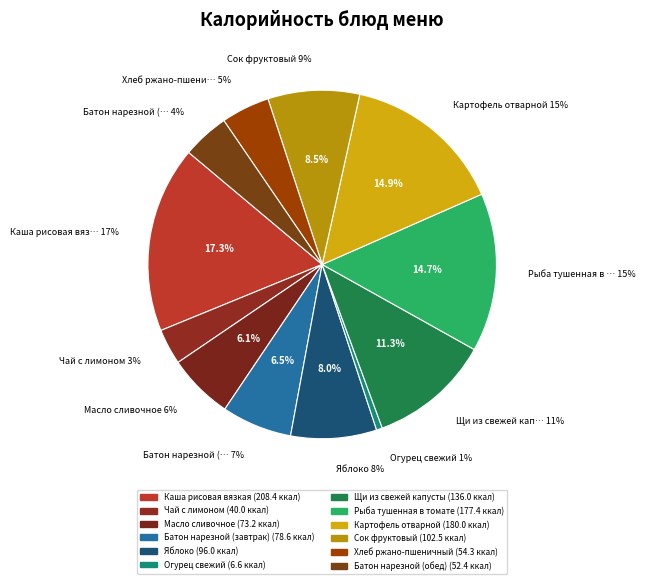

To the nearest percent, what percentage of the pie is Масло сливочное?

6%